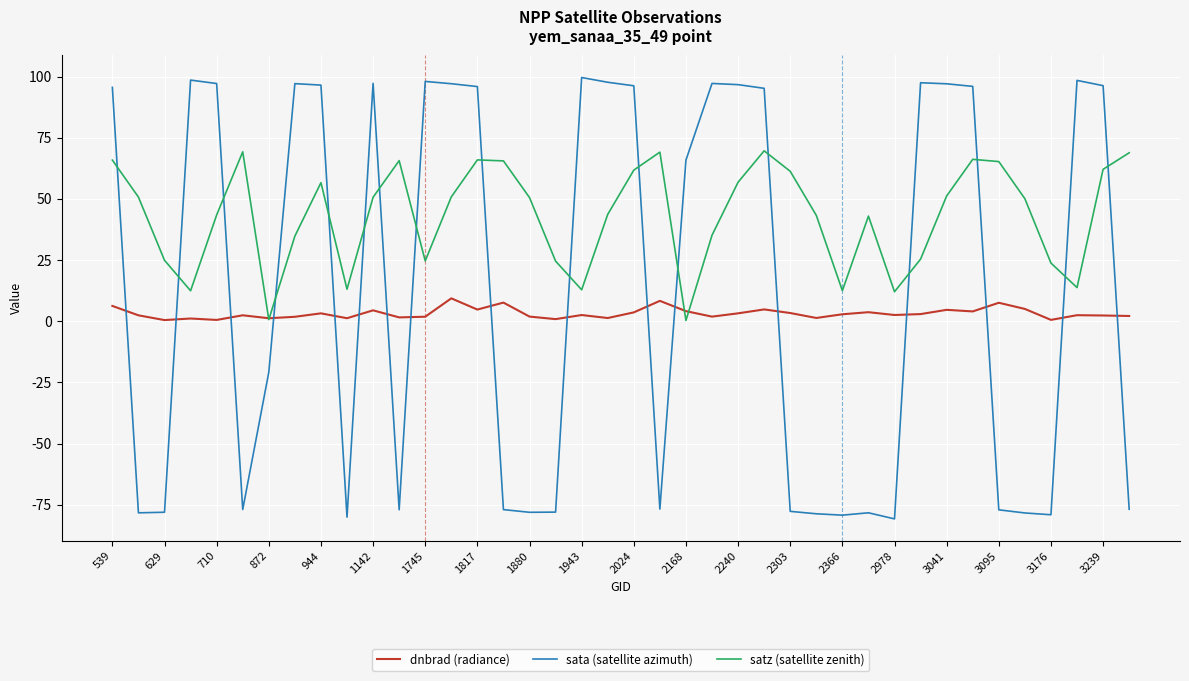

How many intersections are there between sata (satellite azimuth) and dnbrad (radiance)?

17